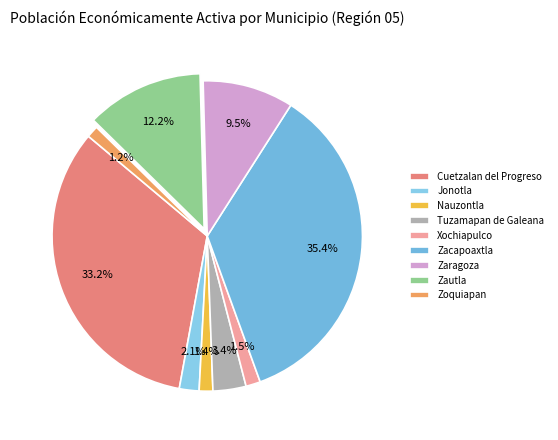

Is Tuzamapan de Galeana the majority of the pie?

No